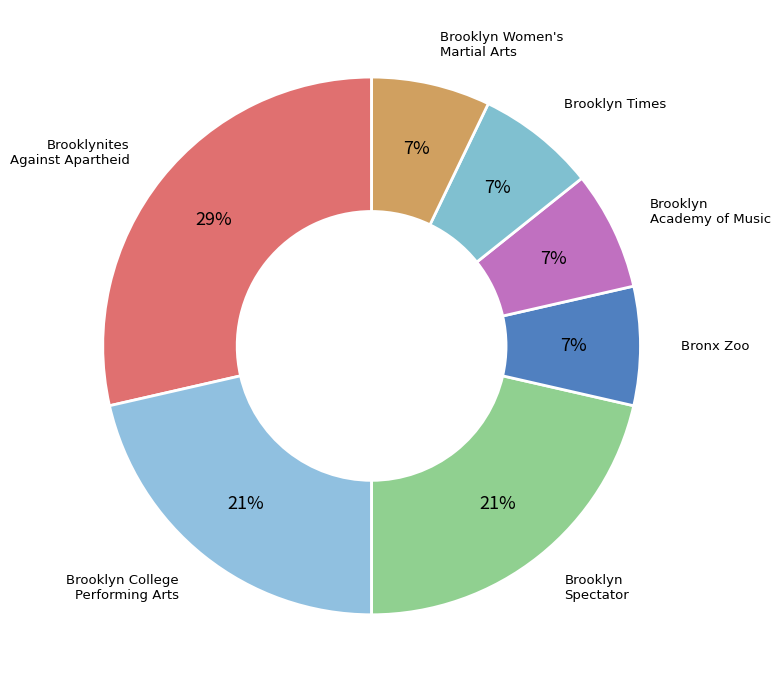

Rank the categories by value from lowest to highest.

Bronx Zoo, Brooklyn Academy of Music, Brooklyn Times, Brooklyn Women's Martial Arts, Brooklyn College School of Performing Arts, Brooklyn Spectator, Brooklynites Against Apartheid